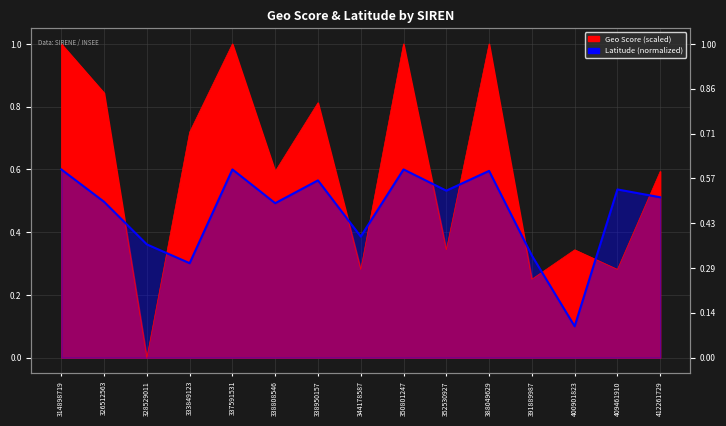

Where is Geo Score (scaled) nearest to the value 0?

328529011